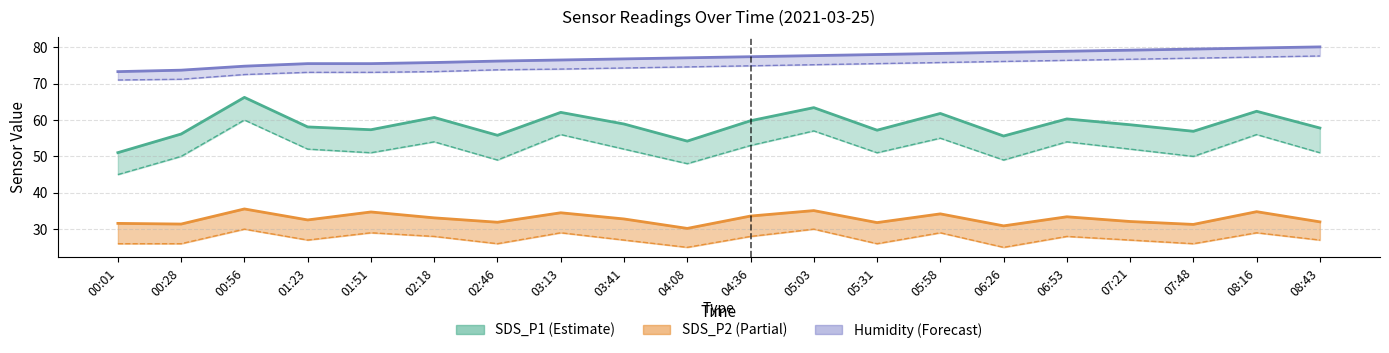

What is the smallest value displayed?

25.0